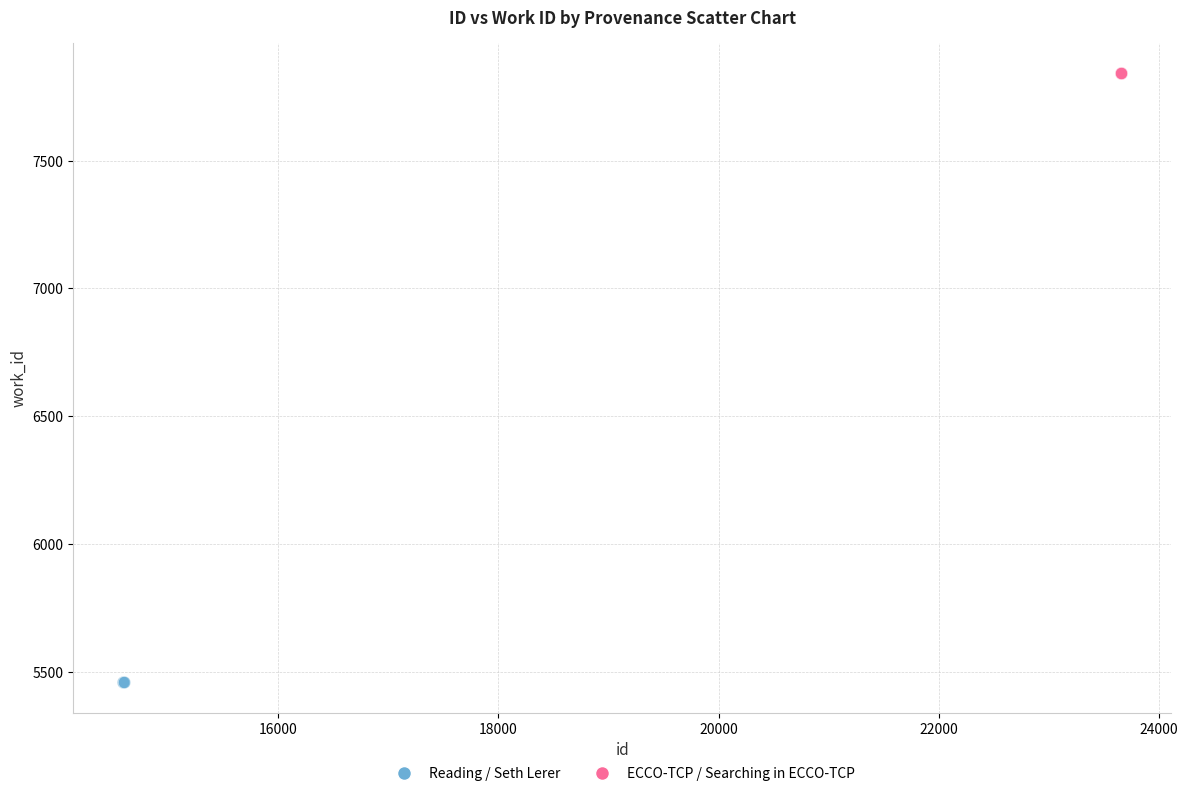

Which series reaches the maximum Y coordinate?

ECCO-TCP / Searching in ECCO-TCP